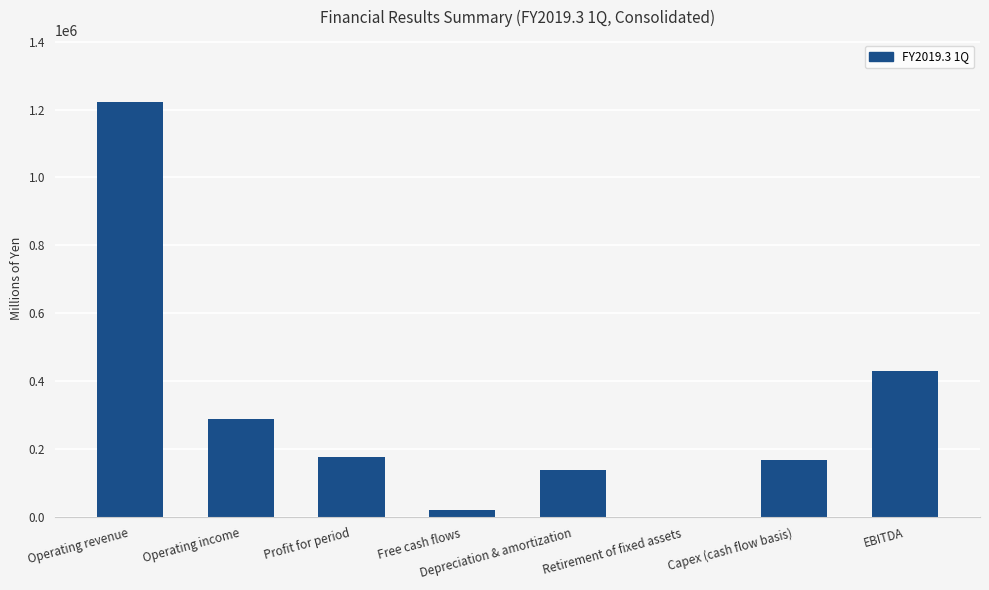

Reading left to right, what are all the values shown in this chart?

1221716	288862	178666	22730	139542	1958	168095	430362